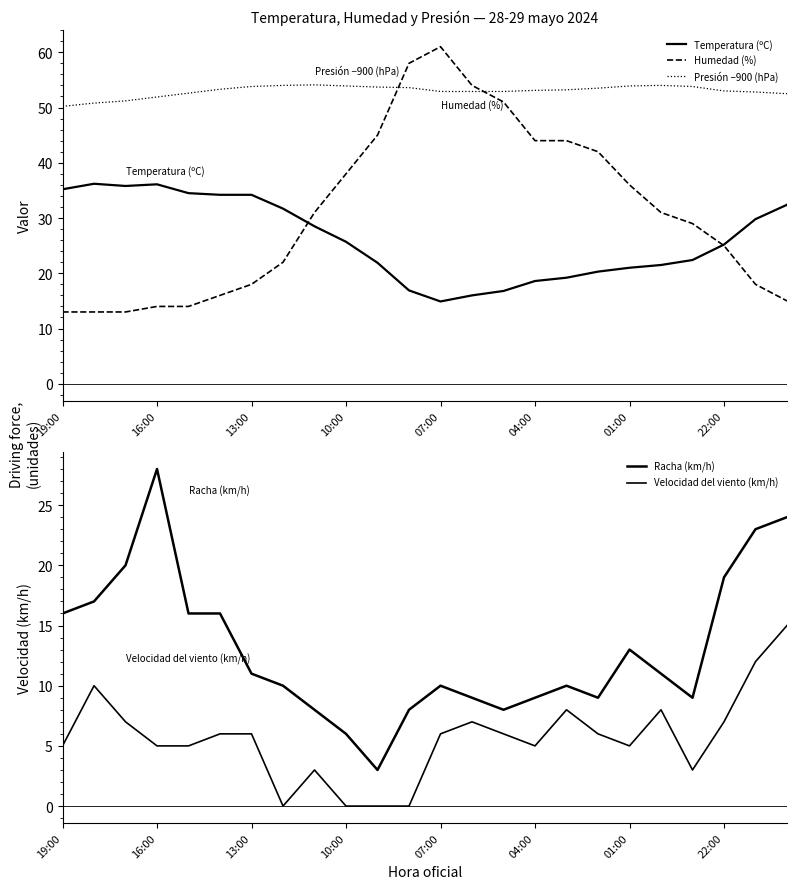

True or false: Racha (km/h) and Temperatura (ºC) intersect in this chart.

False